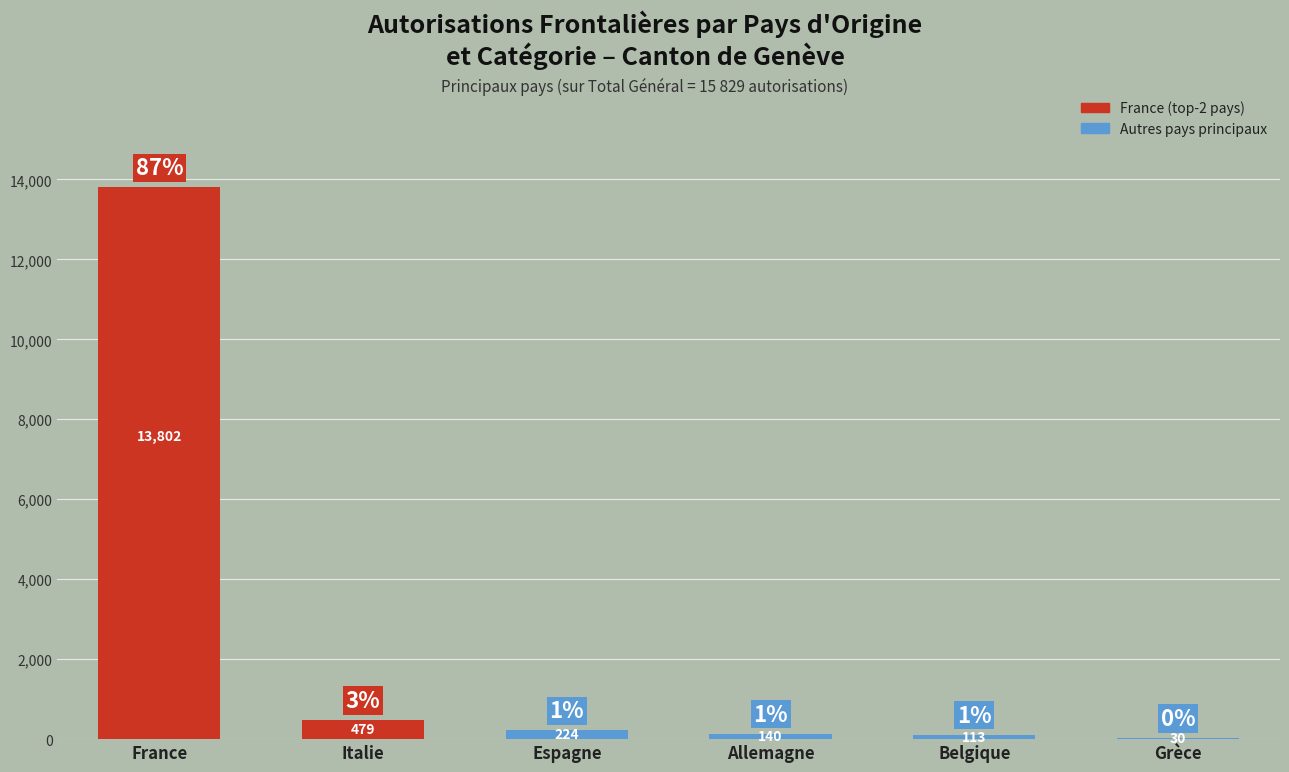

What is the change in value from Italie to Espagne?

-255